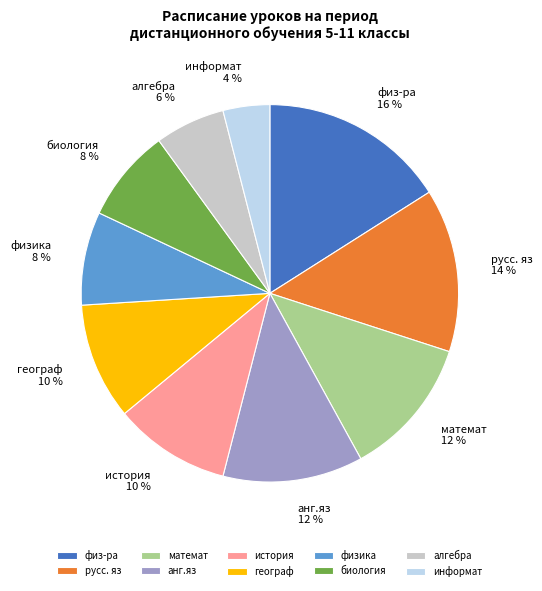

Is there any slice that represents more than half of the pie?

No